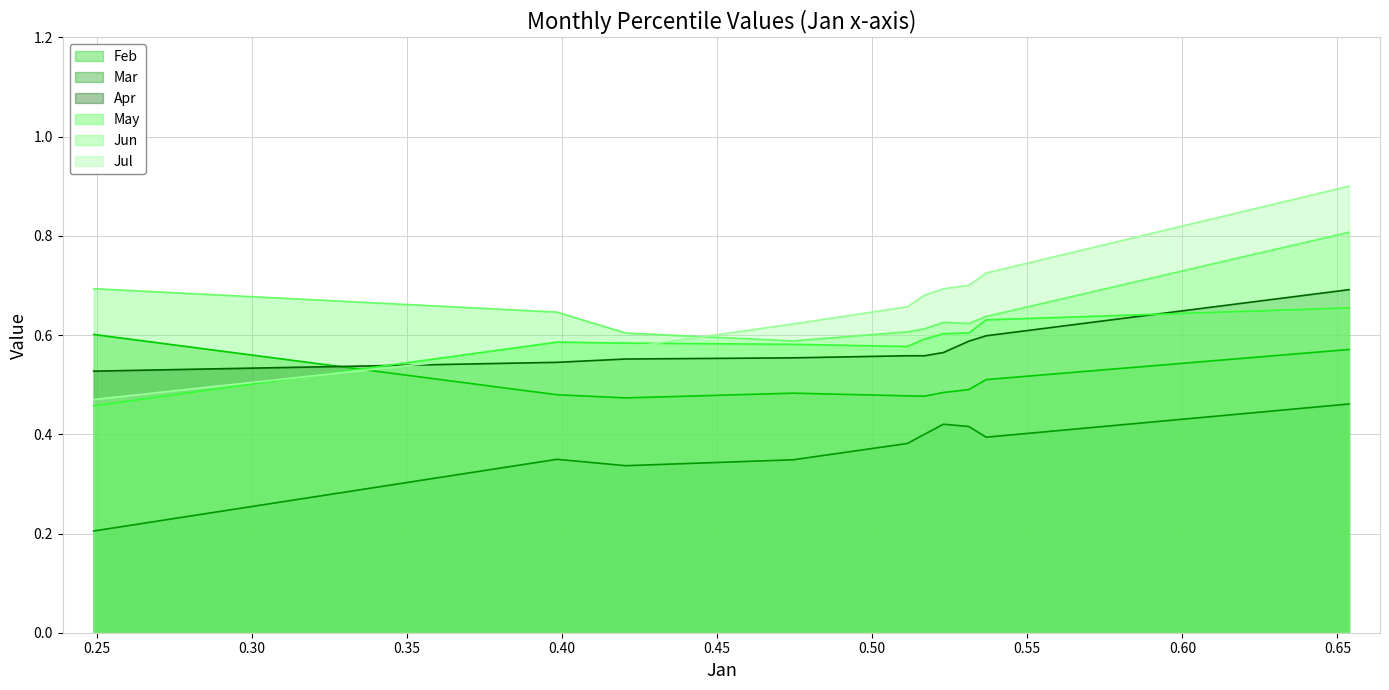

Where is the first local maximum for Feb?

pct35